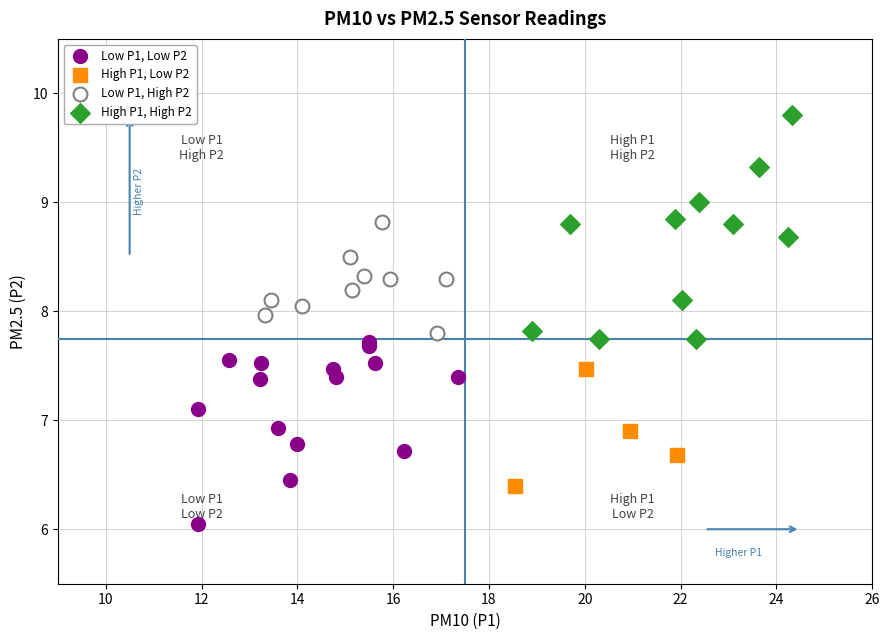

Which series reaches the maximum Y coordinate?

High P1, High P2